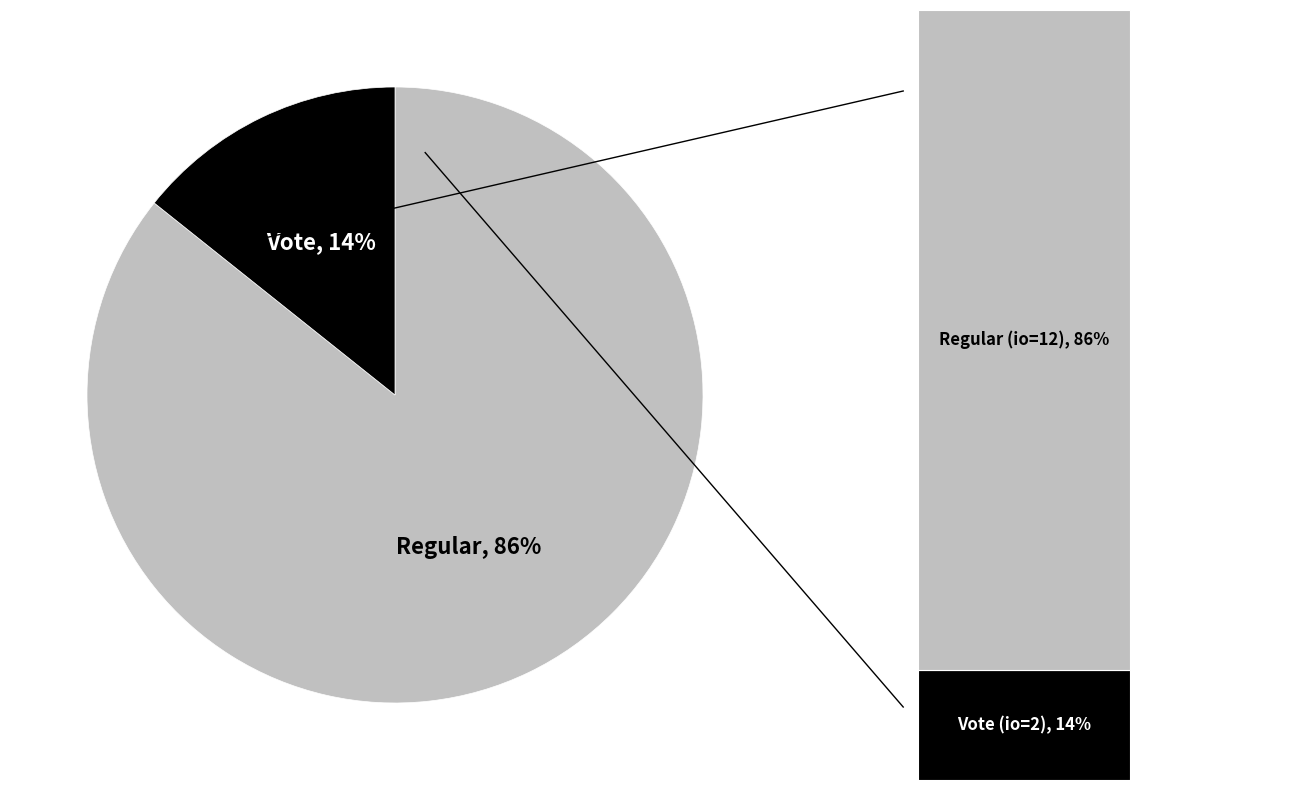

Rank the categories by value from highest to lowest.

Regular, Vote